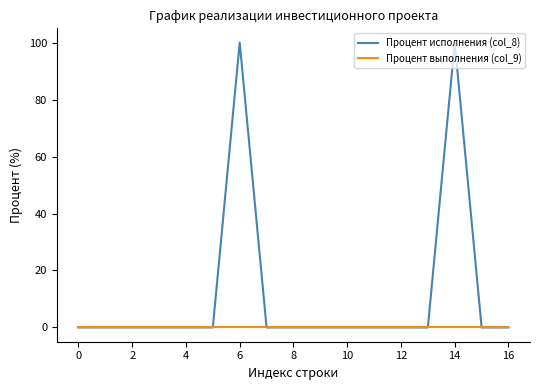

What is the maximum value shown in the chart?

100